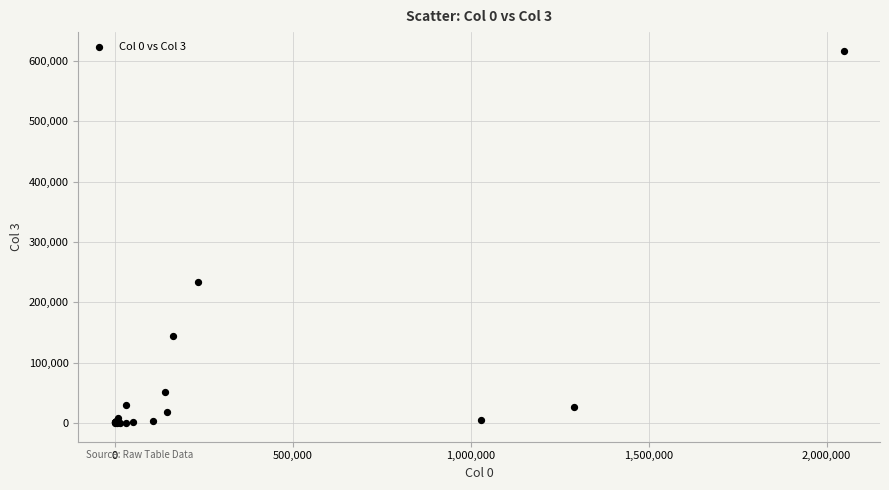

What Y value in the scatter plot is closest to 308466?

233284.1